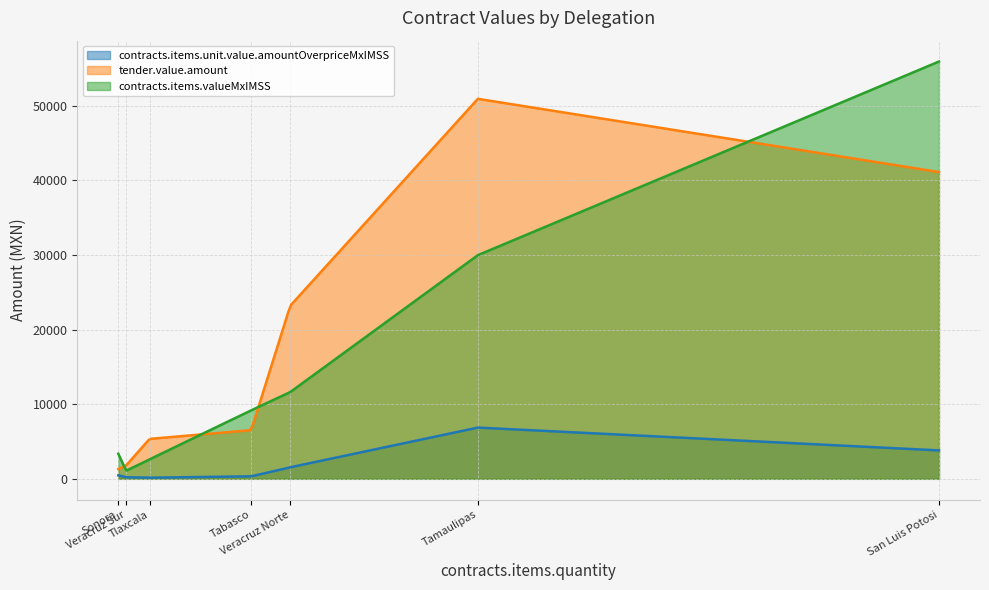

What is the difference between the highest and lowest values at Sonora?

2898.5